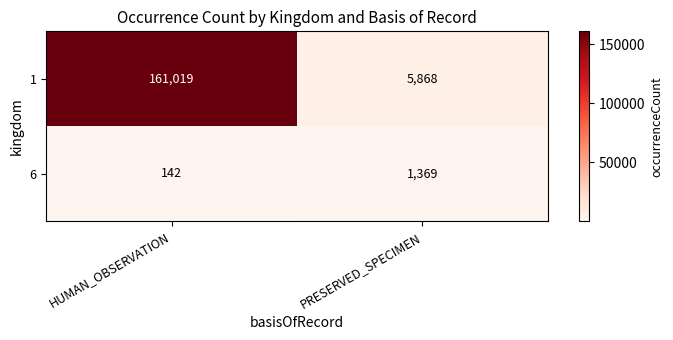

What is the difference between the 1 values at PRESERVED_SPECIMEN and HUMAN_OBSERVATION?

155151